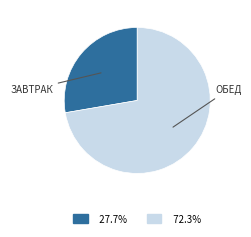

How many segments does this pie chart have?

2